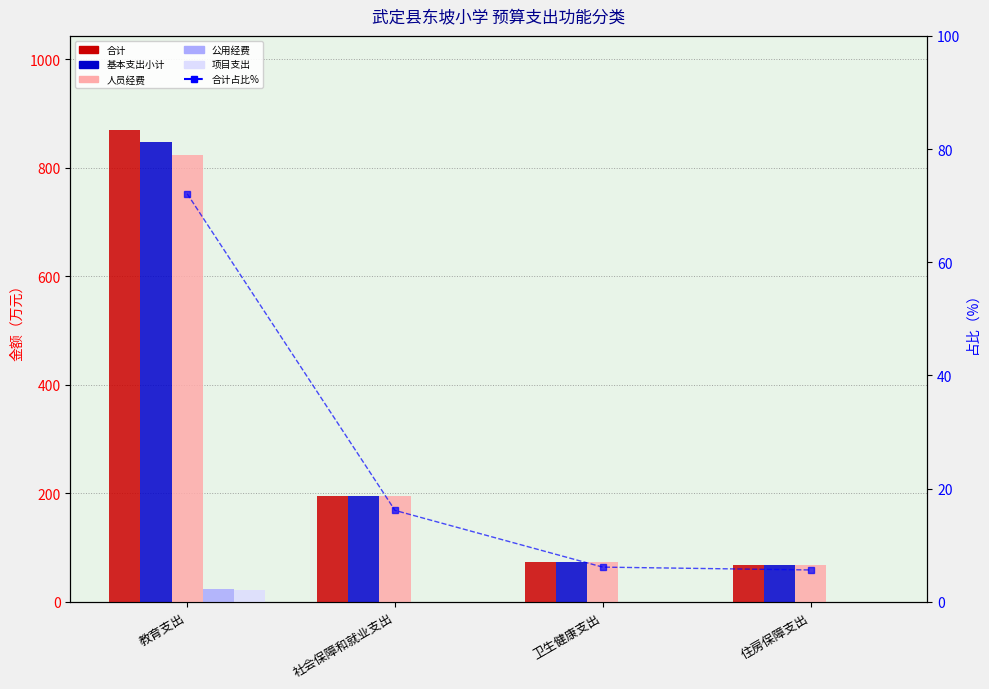

Reading left to right, what are all the values shown in this chart?

合计: 教育支出=869.5	社会保障和就业支出=194.7	卫生健康支出=73.8	住房保障支出=67.8
基本支出小计: 教育支出=847.4	社会保障和就业支出=194.7	卫生健康支出=73.8	住房保障支出=67.8
人员经费: 教育支出=824.2	社会保障和就业支出=194.7	卫生健康支出=73.8	住房保障支出=67.8
公用经费: 教育支出=23.2	社会保障和就业支出=0.0	卫生健康支出=0.0	住房保障支出=0.0
项目支出: 教育支出=22.1	社会保障和就业支出=0.0	卫生健康支出=0.0	住房保障支出=0.0
合计占比%: 教育支出=72.1	社会保障和就业支出=16.1	卫生健康支出=6.1	住房保障支出=5.6